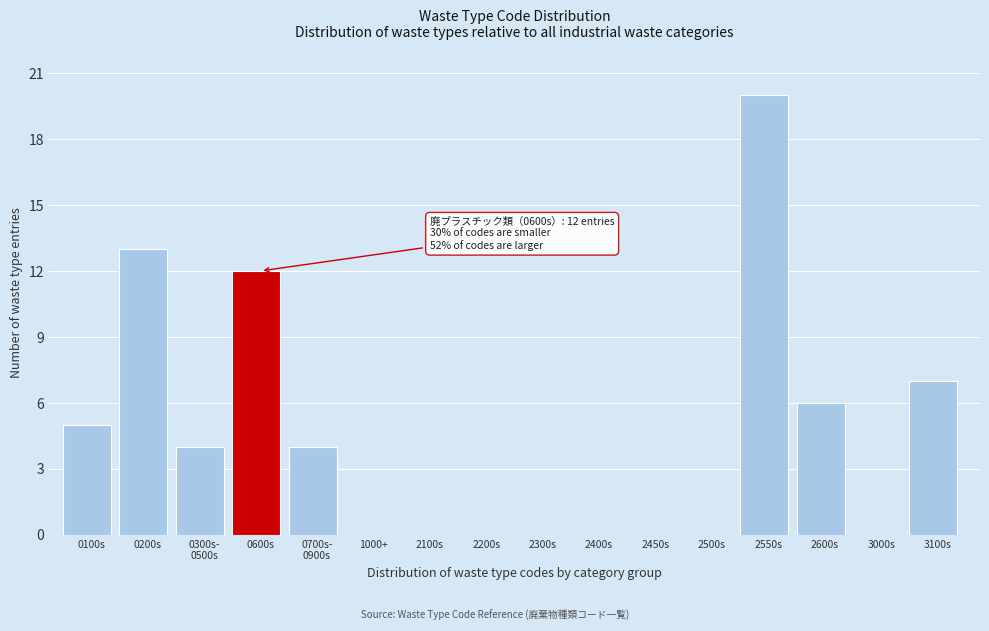

Approximately how many times larger is the value at 3100s compared to 2600s?

1.2